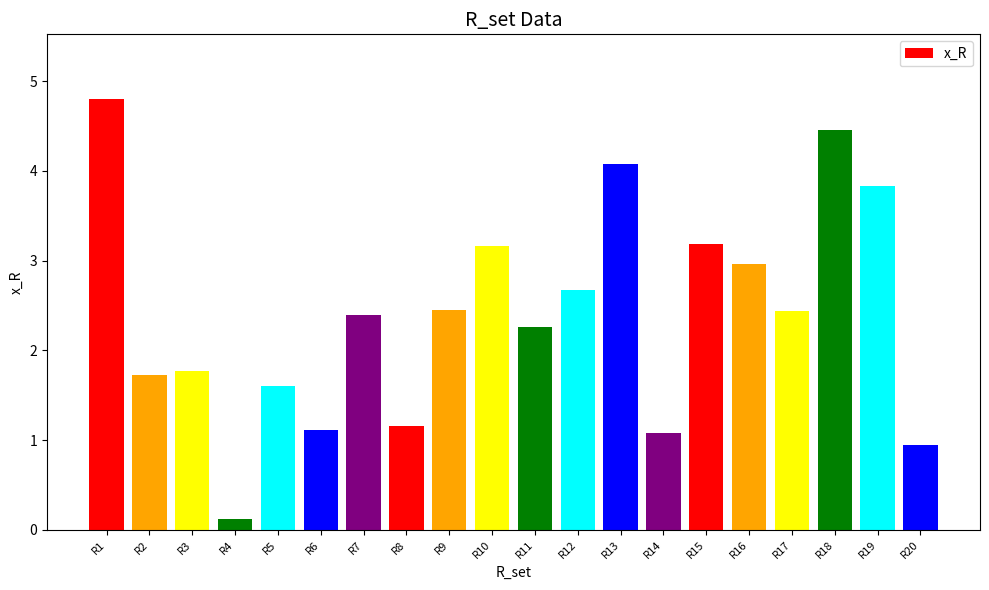

What is the value of the 9th bar from the left?

2.5